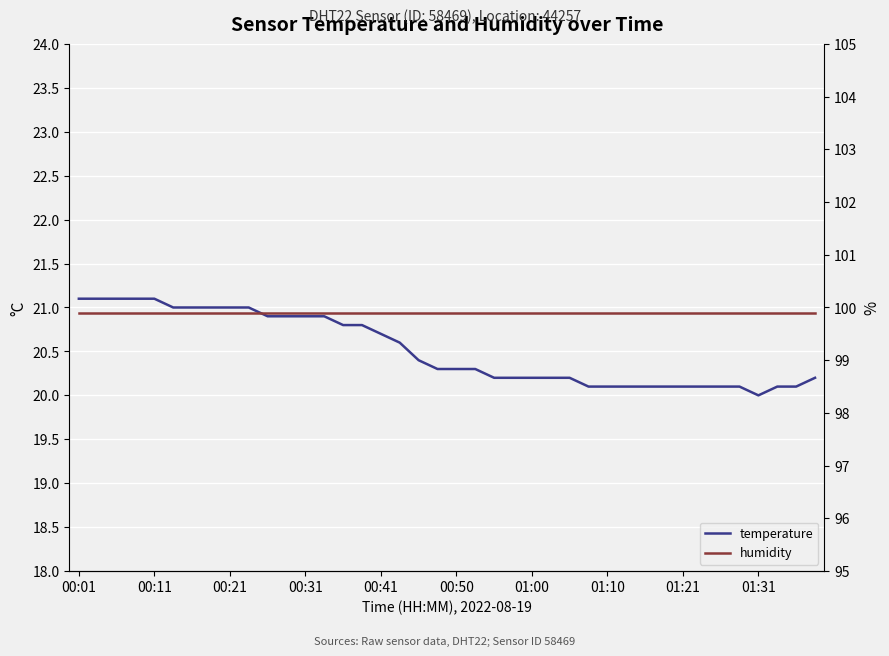

List the series in order of their peak value, lowest first.

temperature, humidity